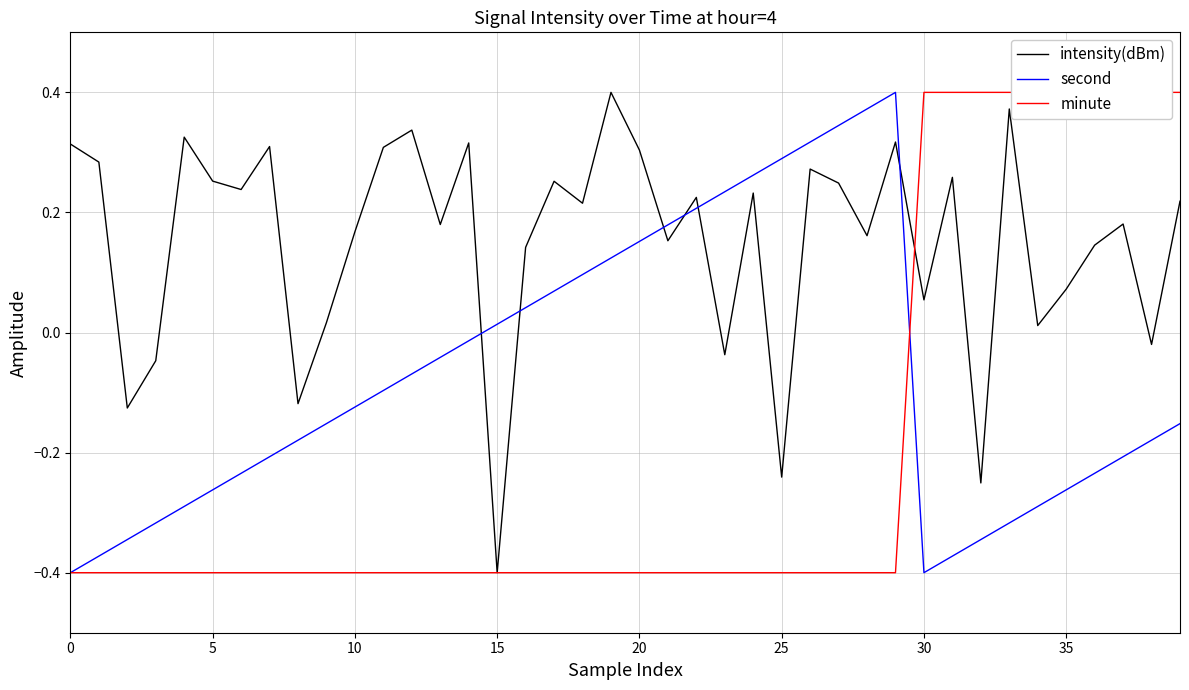

What is the sum of the intensity(dBm) values at 12 and 32?

0.1